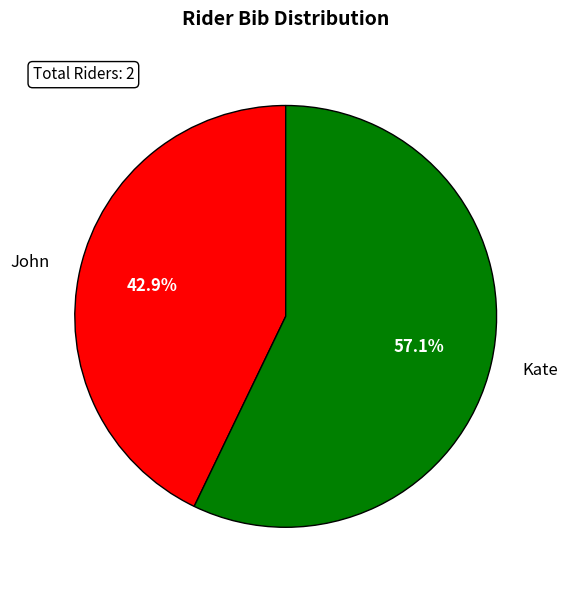

What is the largest slice in the pie chart?

Kate